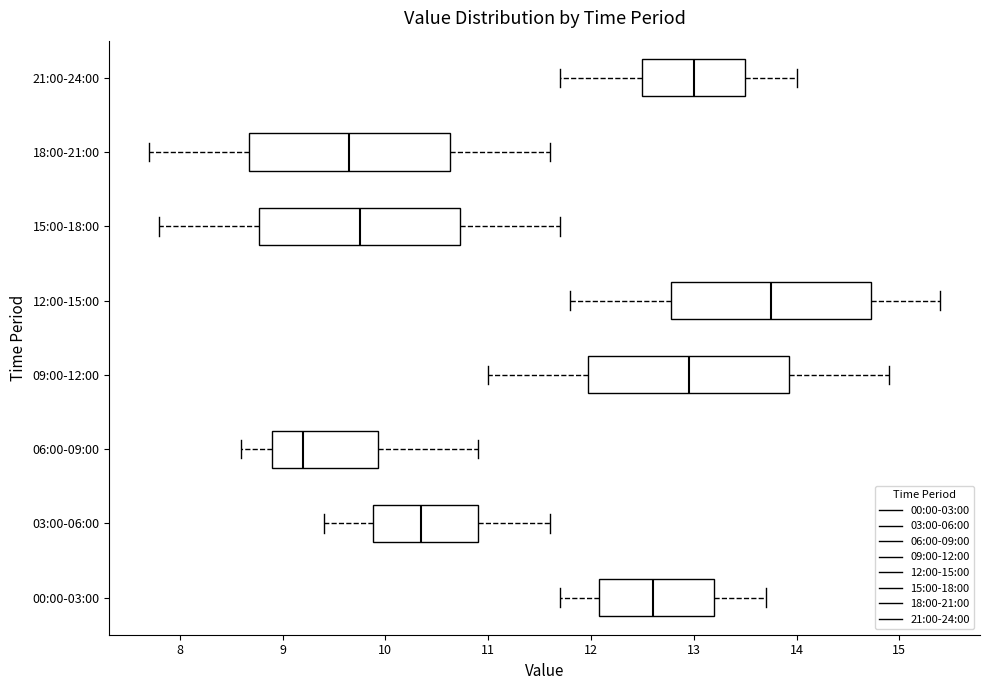

Reading bottom to top, transcribe this box plot: for each box, give where its median line is, the range the box spans, and where its two whiskers end, as read against the x-axis. The values are not printed on the chart, so give them approximately, as read against the axis.

00:00-03:00: median 12.6, box 12.1 to 13.2, whiskers 11.7 to 13.7
03:00-06:00: median 10.4, box 9.9 to 10.9, whiskers 9.4 to 11.6
06:00-09:00: median 9.2, box 8.9 to 9.9, whiskers 8.6 to 10.9
09:00-12:00: median 13.0, box 12.0 to 13.9, whiskers 11.0 to 14.9
12:00-15:00: median 13.8, box 12.8 to 14.7, whiskers 11.8 to 15.4
15:00-18:00: median 9.8, box 8.8 to 10.7, whiskers 7.8 to 11.7
18:00-21:00: median 9.7, box 8.7 to 10.6, whiskers 7.7 to 11.6
21:00-24:00: median 13.0, box 12.5 to 13.5, whiskers 11.7 to 14.0